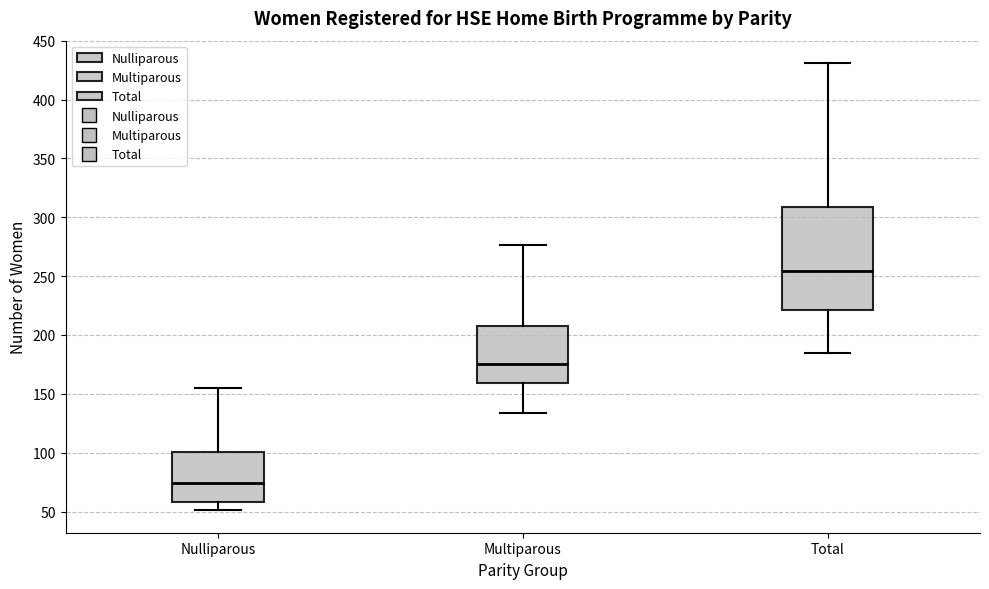

Which box's median line is the highest?

Total